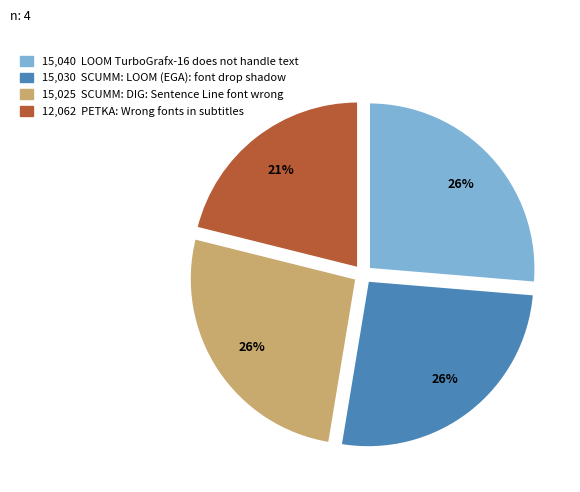

To the nearest percent, what is the average slice percentage?

25%